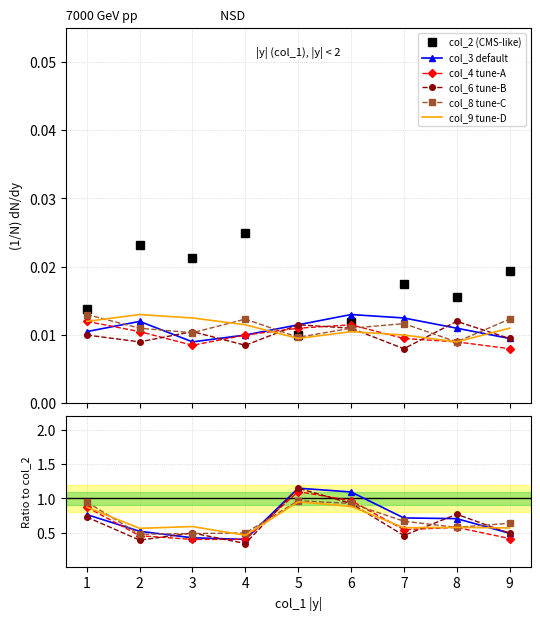

How many lines are shown in the chart?

6